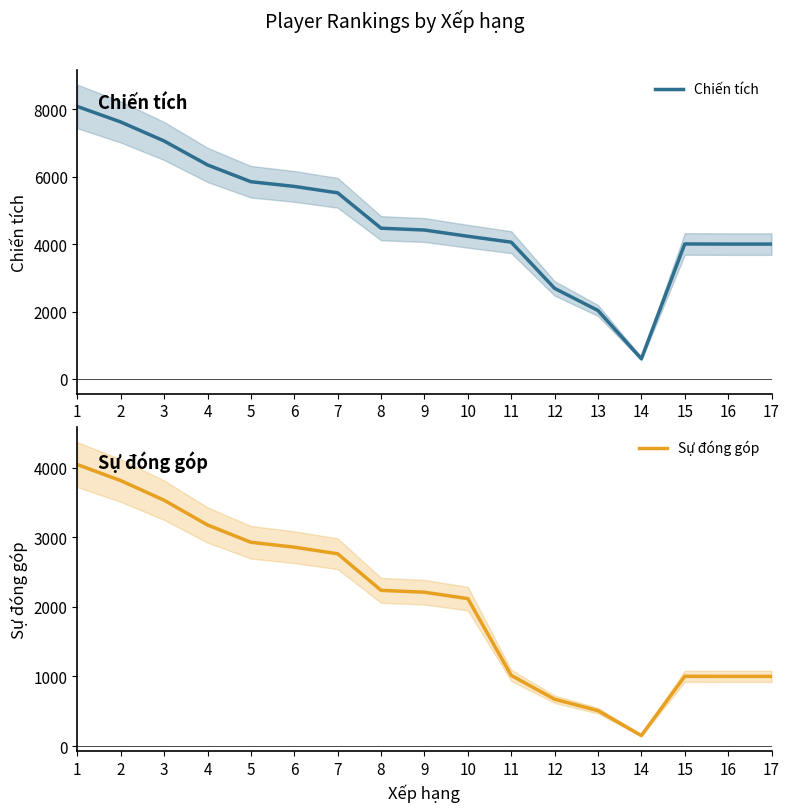

The Chiến tích series shows 7624 at 2. True or false?

True